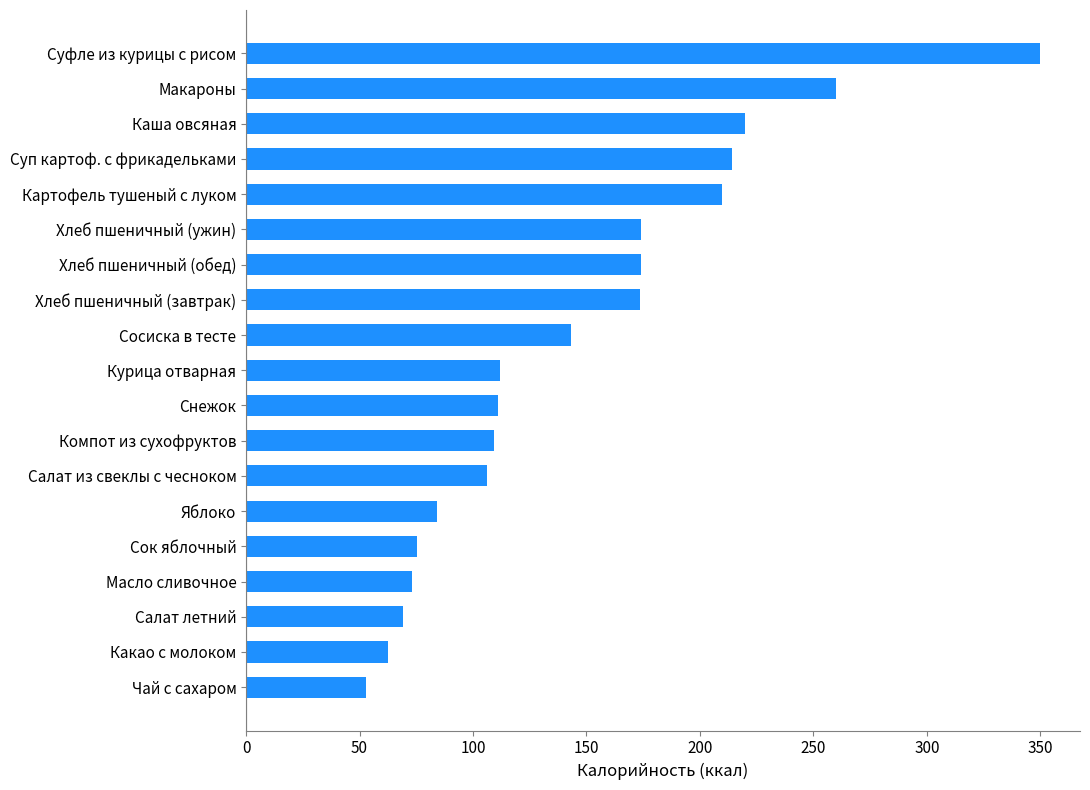

What is the sum of the values at Салат летний and Салат из свеклы с чесноком?

175.0